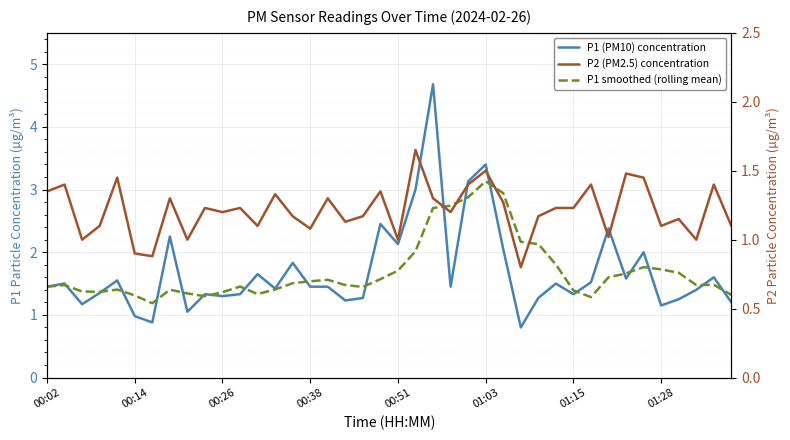

Is the value of P2 (PM2.5) concentration at 23 greater than the value of P1 (PM10) concentration at 00:26?

Yes